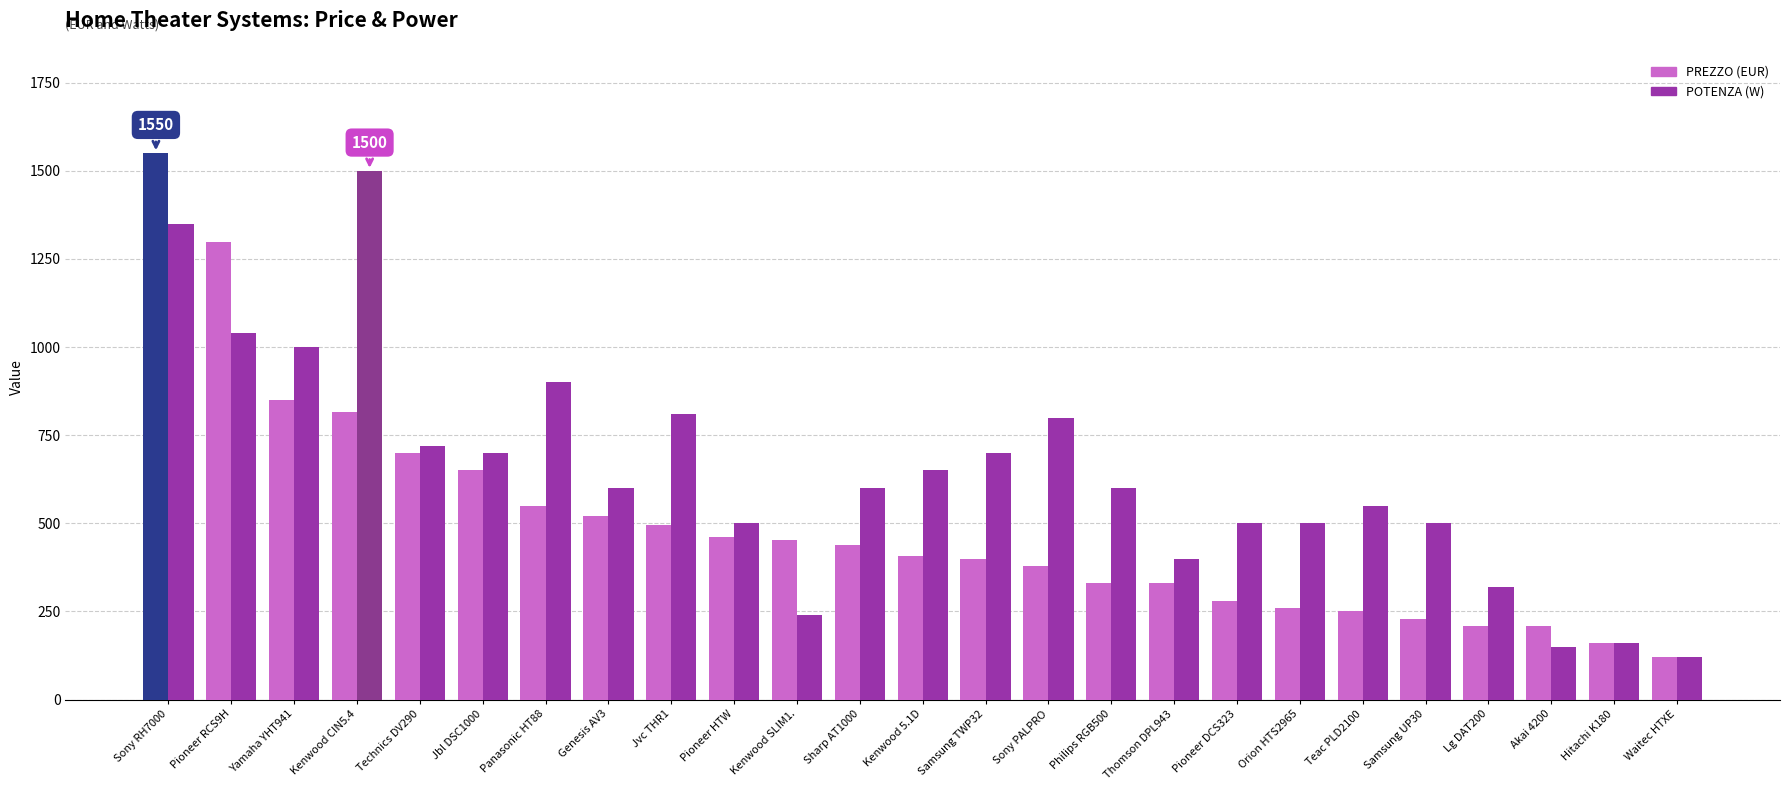

What is the label of the 1st bar from the left?

Sony RH7000